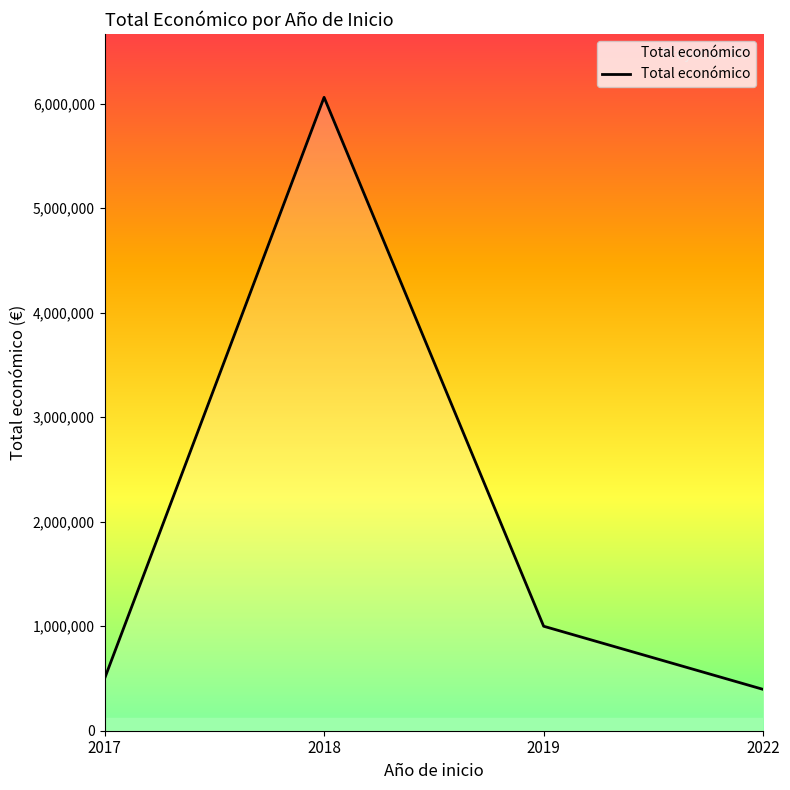

Reading left to right, what are all the values shown in this chart?

497482	6059500	999669	395340